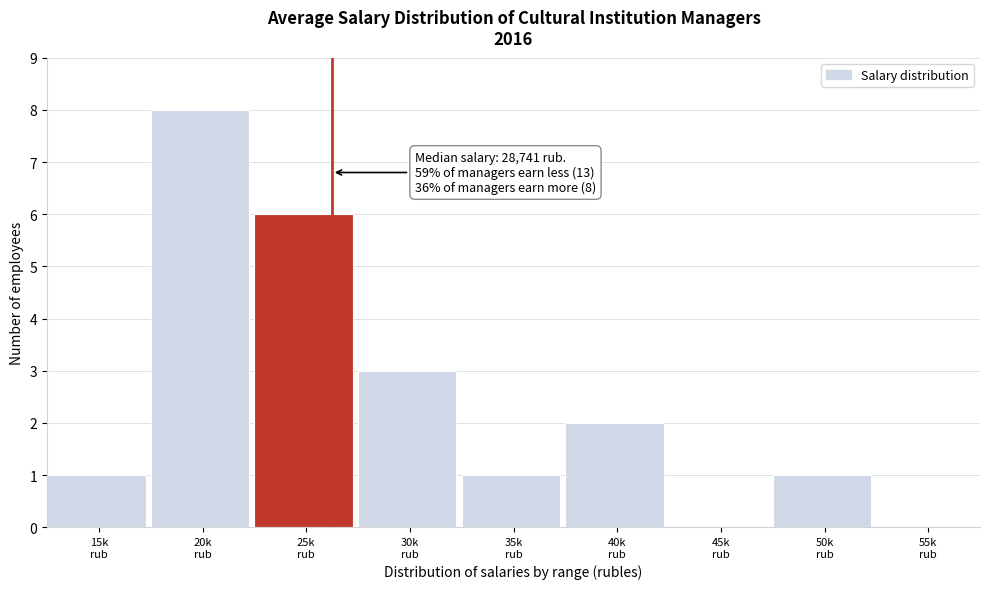

What is the maximum value shown in the chart?

8